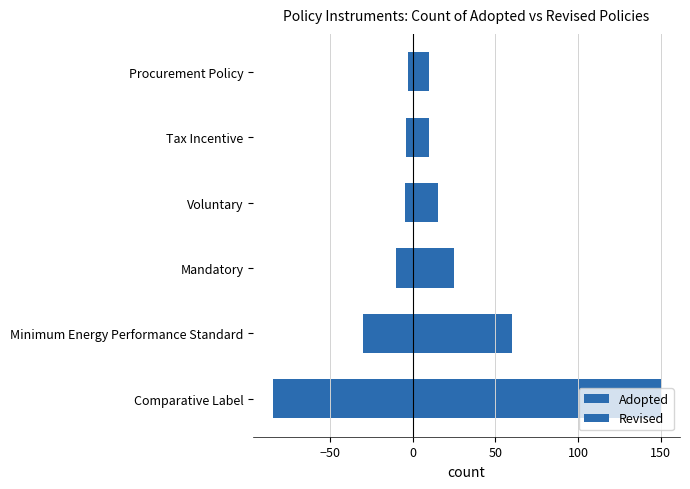

What is the sum of the Revised values at Procurement Policy and Voluntary?

-8